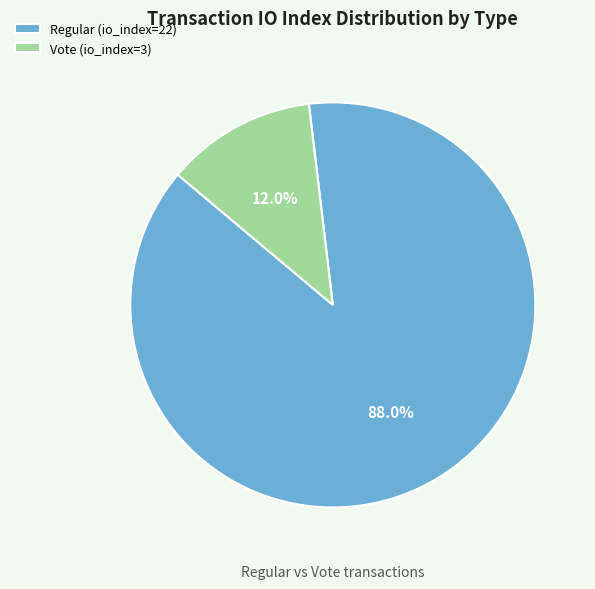

True or false: Vote (io_index=3) accounts for 12% of the total.

True